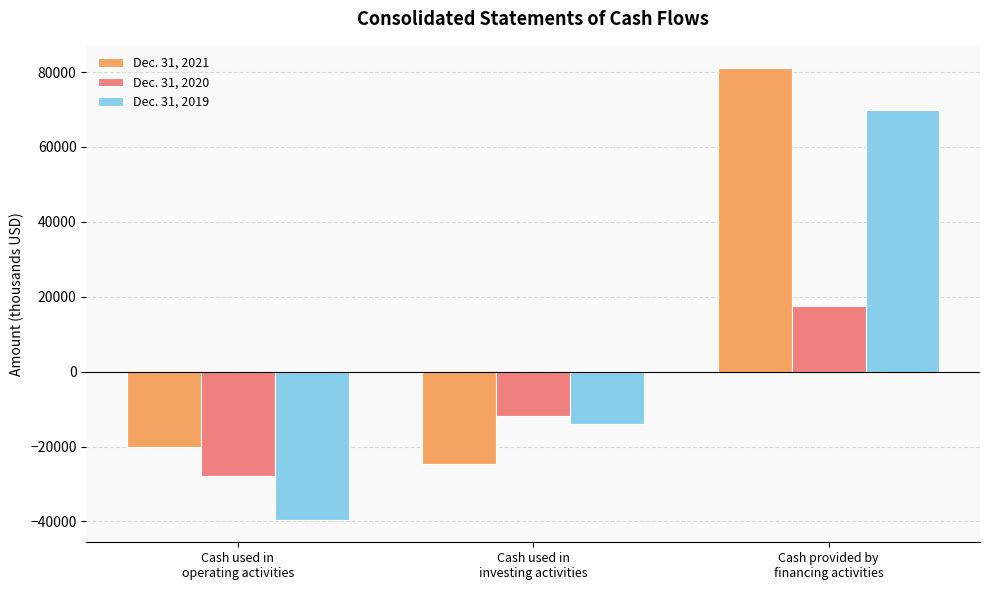

At how many categories does at least one series exceed 50550?

1